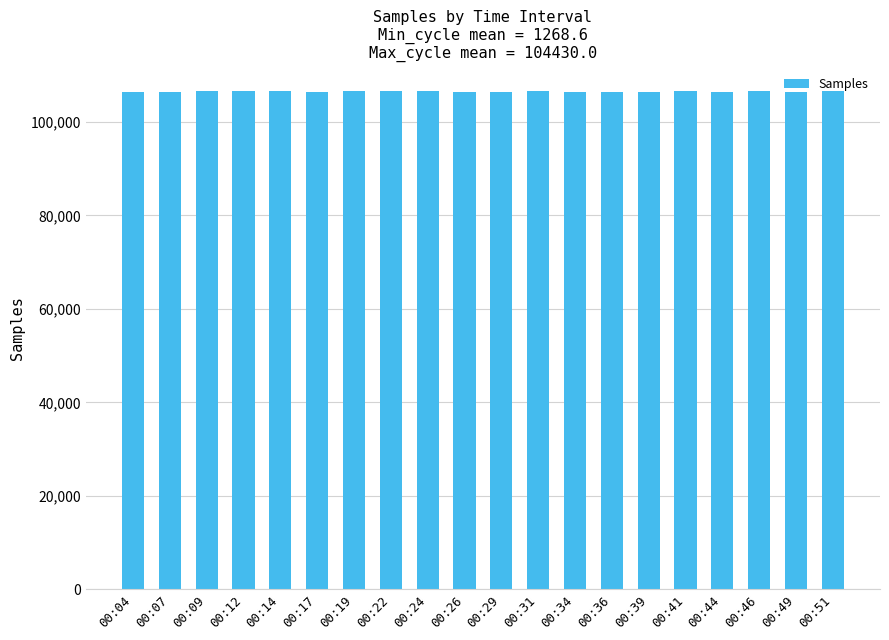

Does the chart contain stacked bars?

No